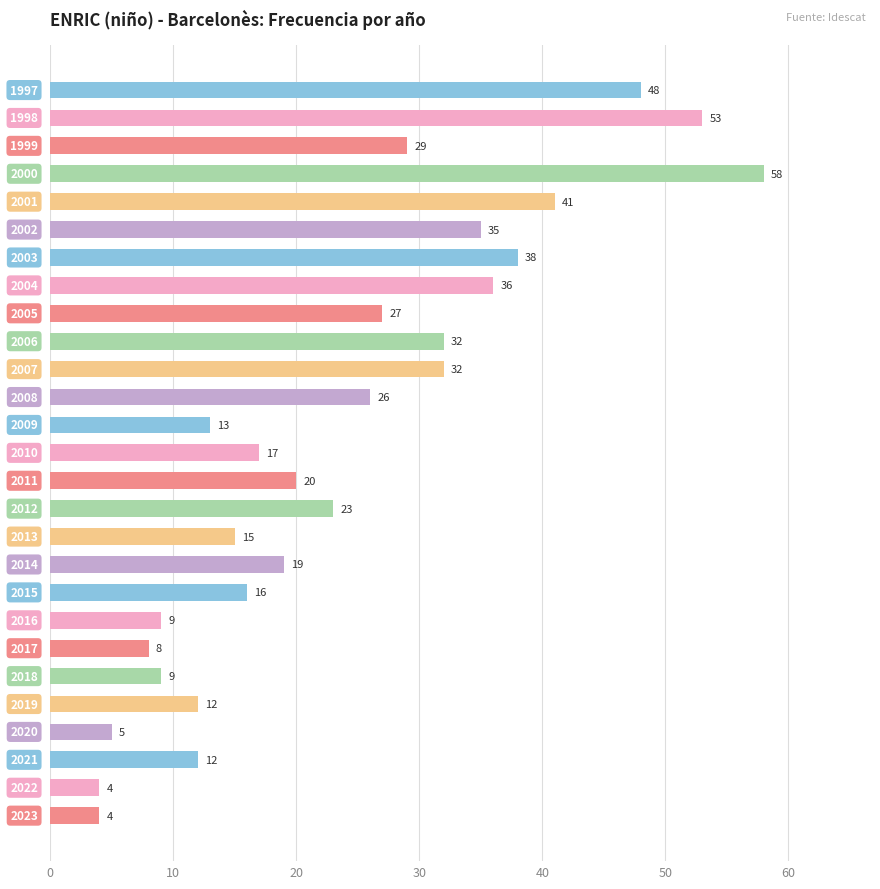

What is the sum of all values?

641